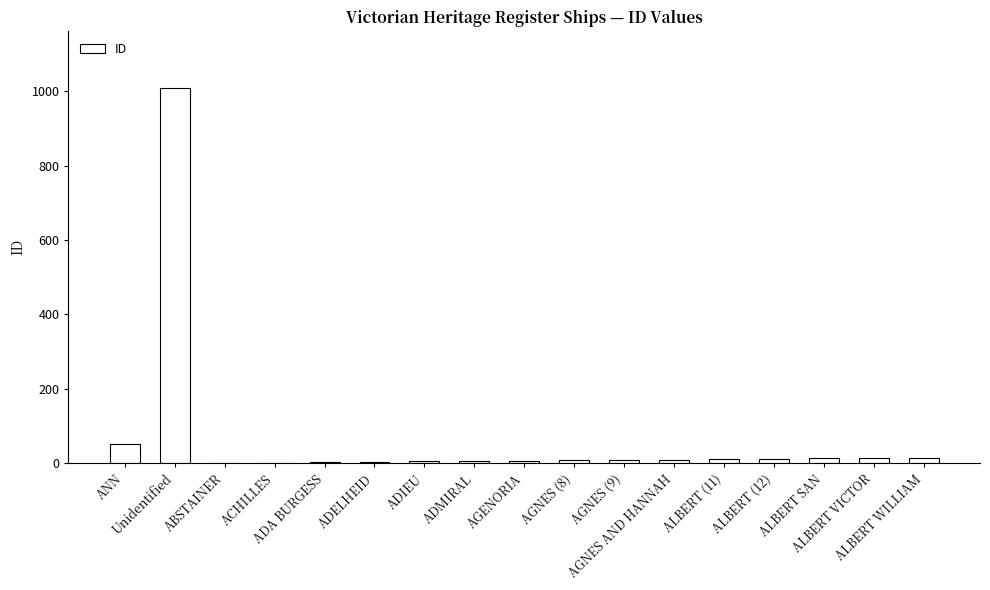

What is the sum of all values?

1180